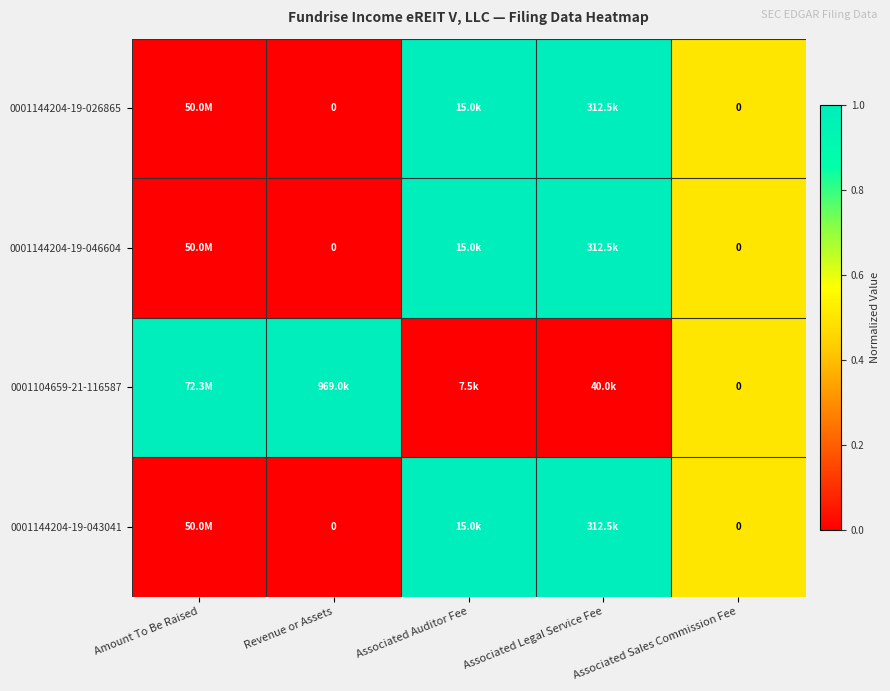

What is the sum of all 0001104659-21-116587 values?

2.5